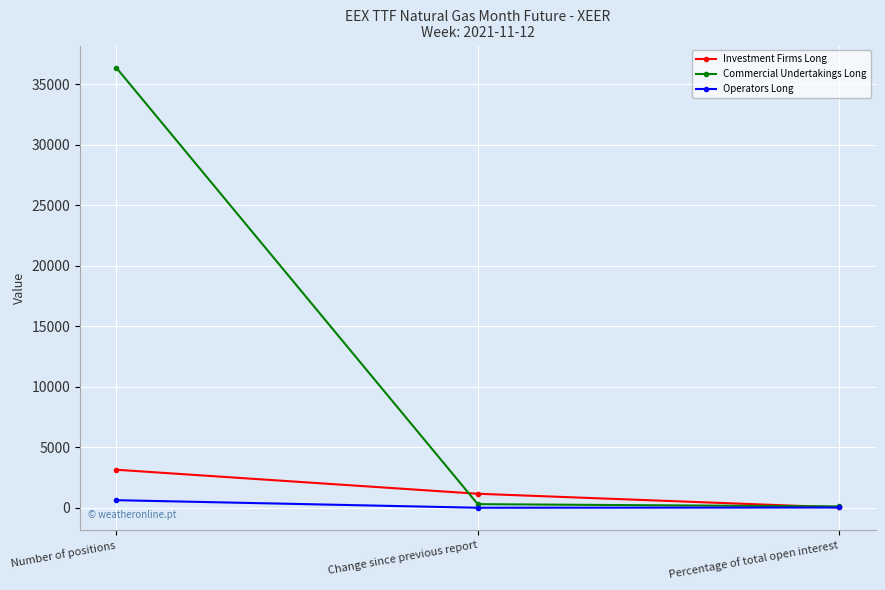

What position from the right is Percentage of total open interest?

1